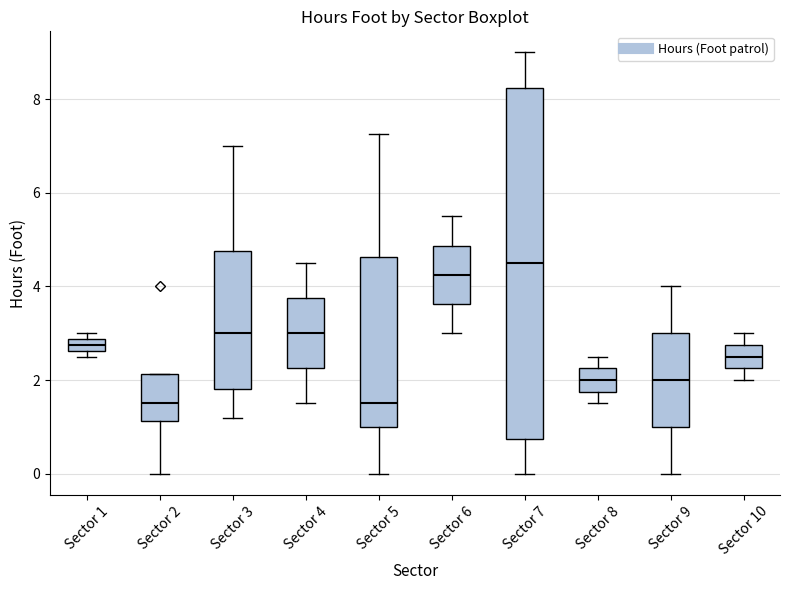

Comparing the boxes themselves (not the whiskers), which one is the tallest?

Sector 7